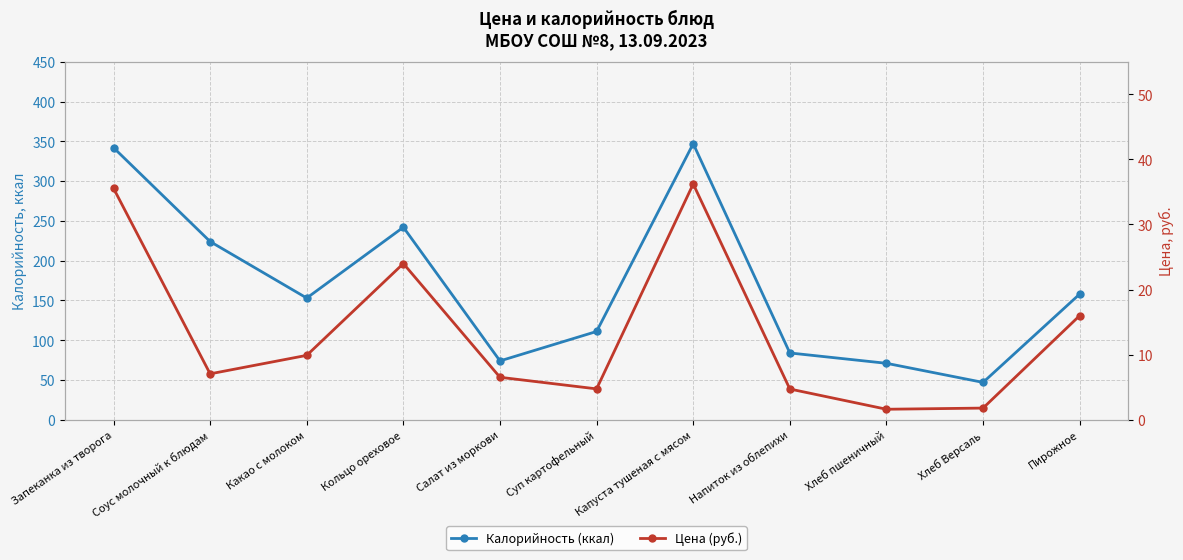

What is the label of the 5th point from the right?

Капуста тушеная с мясом